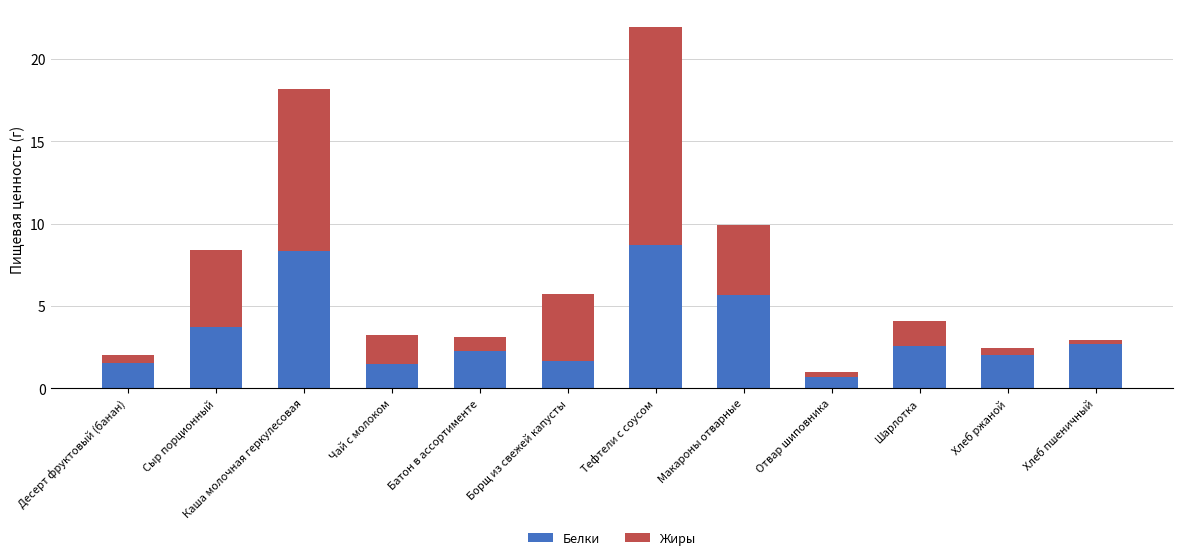

Which category has the lowest value in the Белки series?

Отвар шиповника